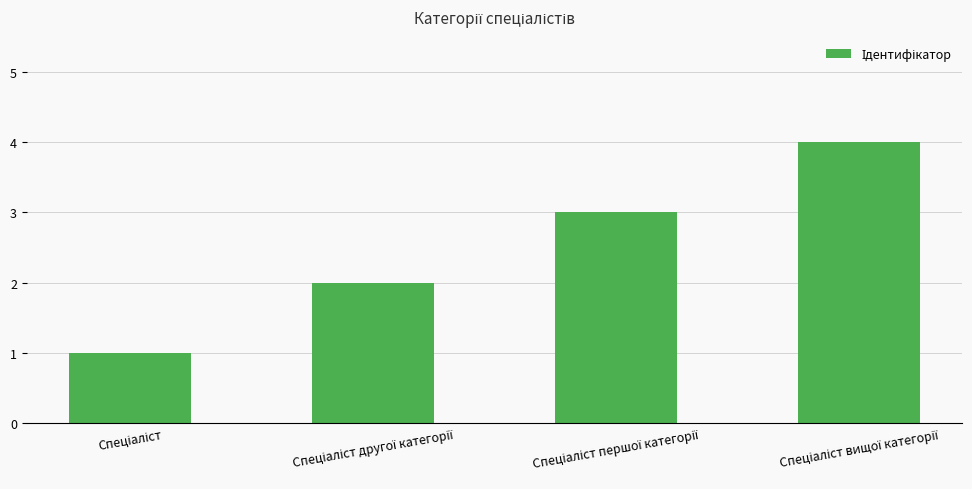

What is the difference between the maximum and minimum values?

3